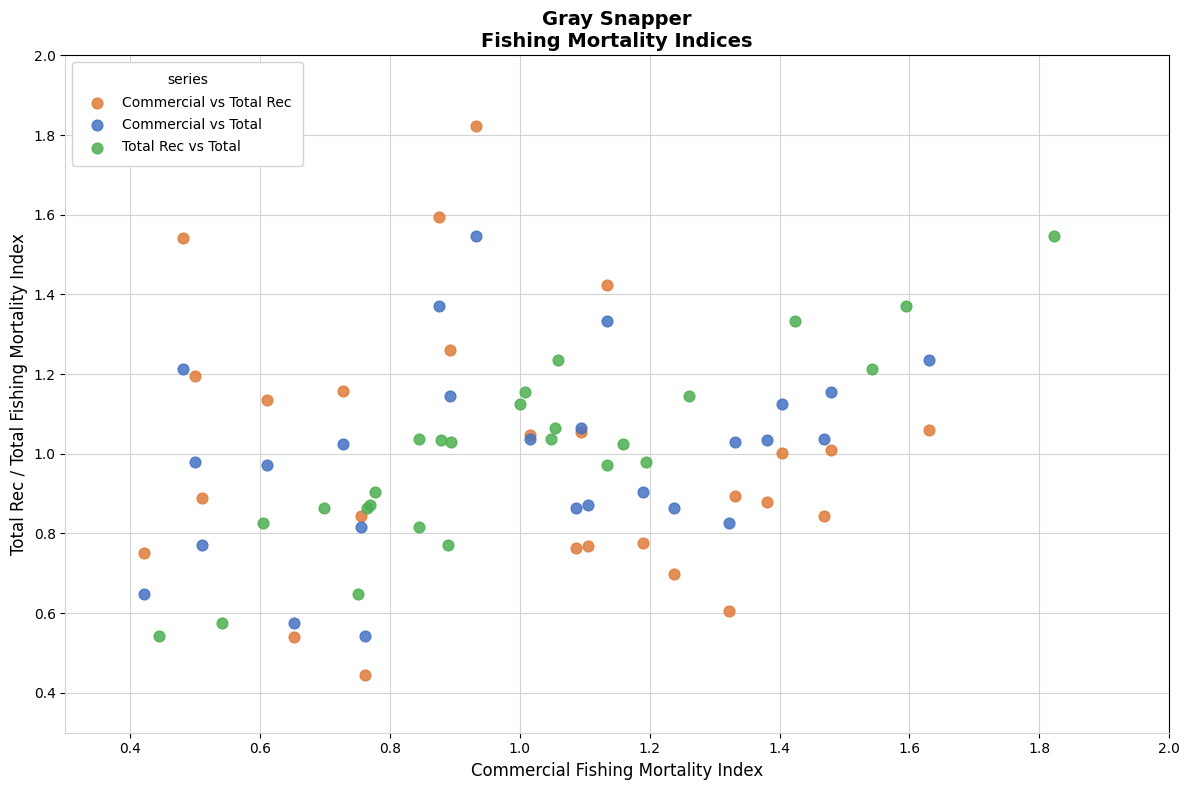

Which series reaches the maximum Y coordinate?

Commercial vs Total Rec